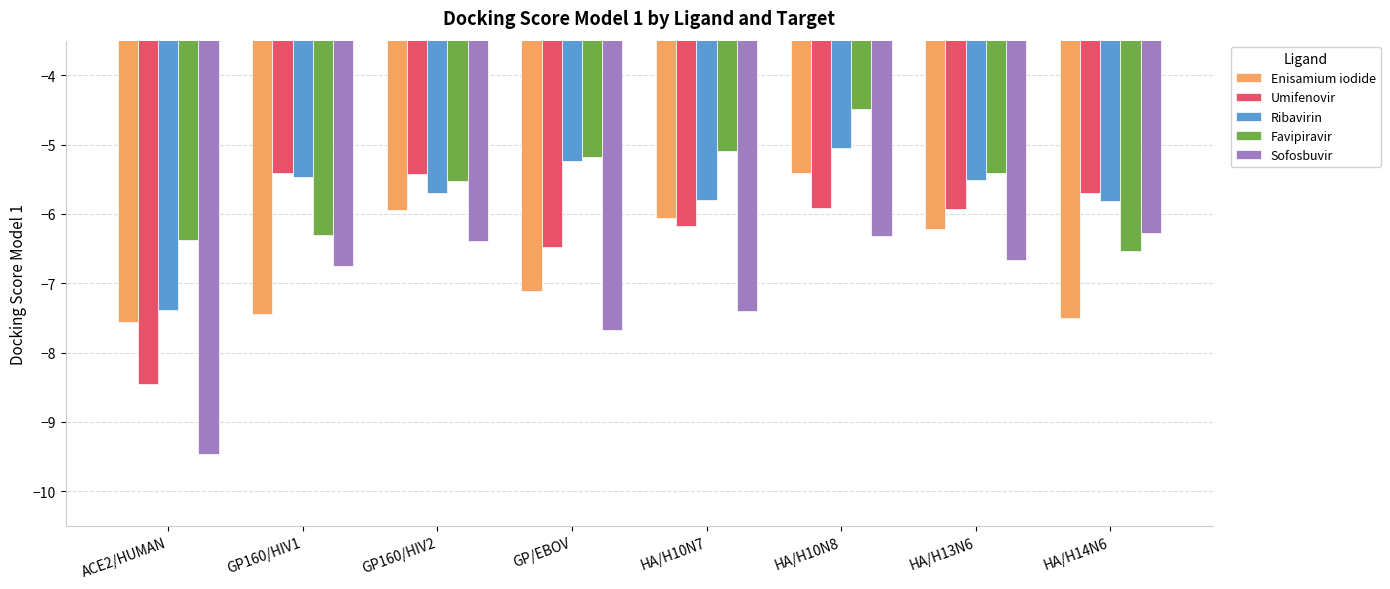

What is the total value across all series at GP/EBOV?

-31.7